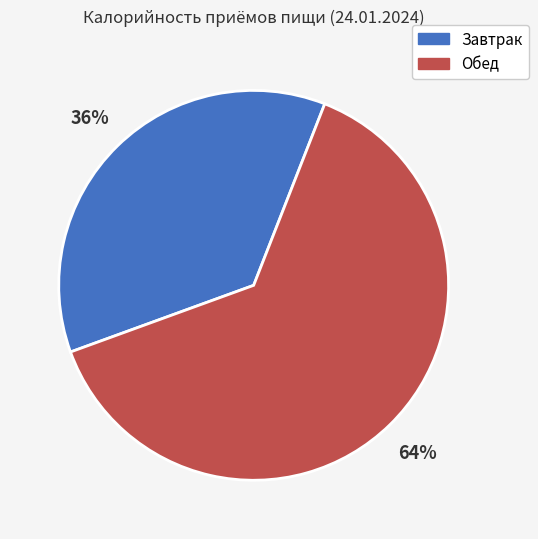

To the nearest percent, what percentage of the pie is Обед?

64%